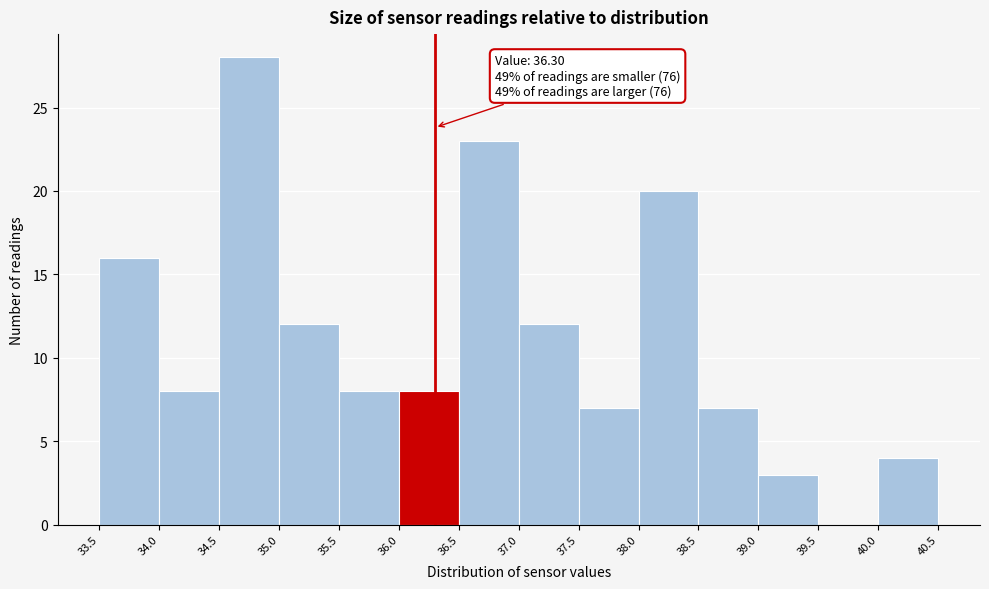

Over which range of the x-axis is the bar tallest?

34.5 to 35.0